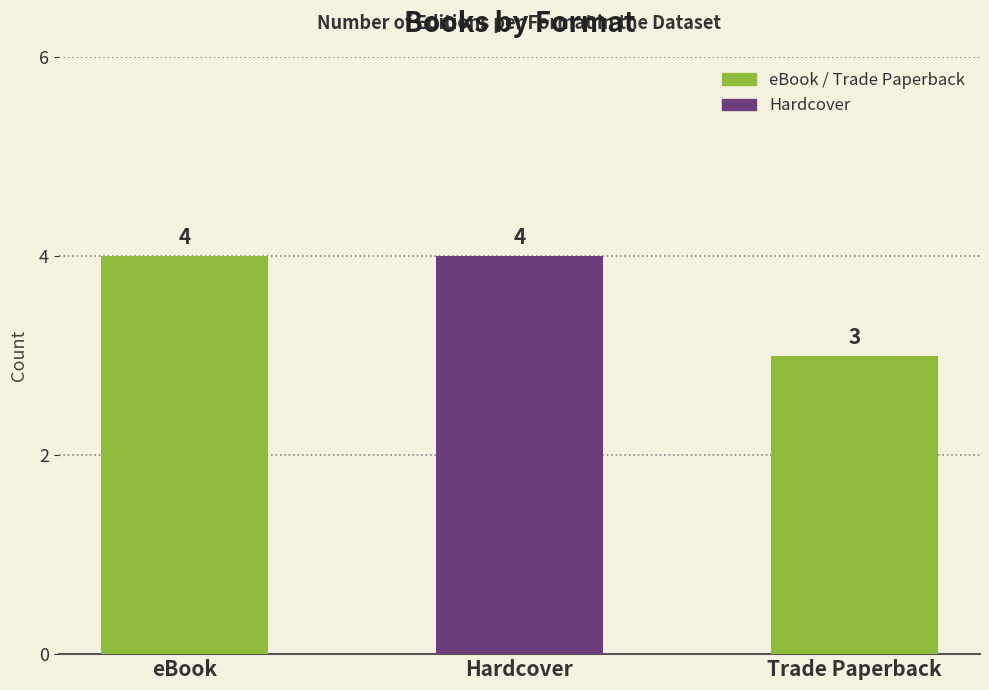

Reading left to right, list all the values displayed in this chart.

4	4	3